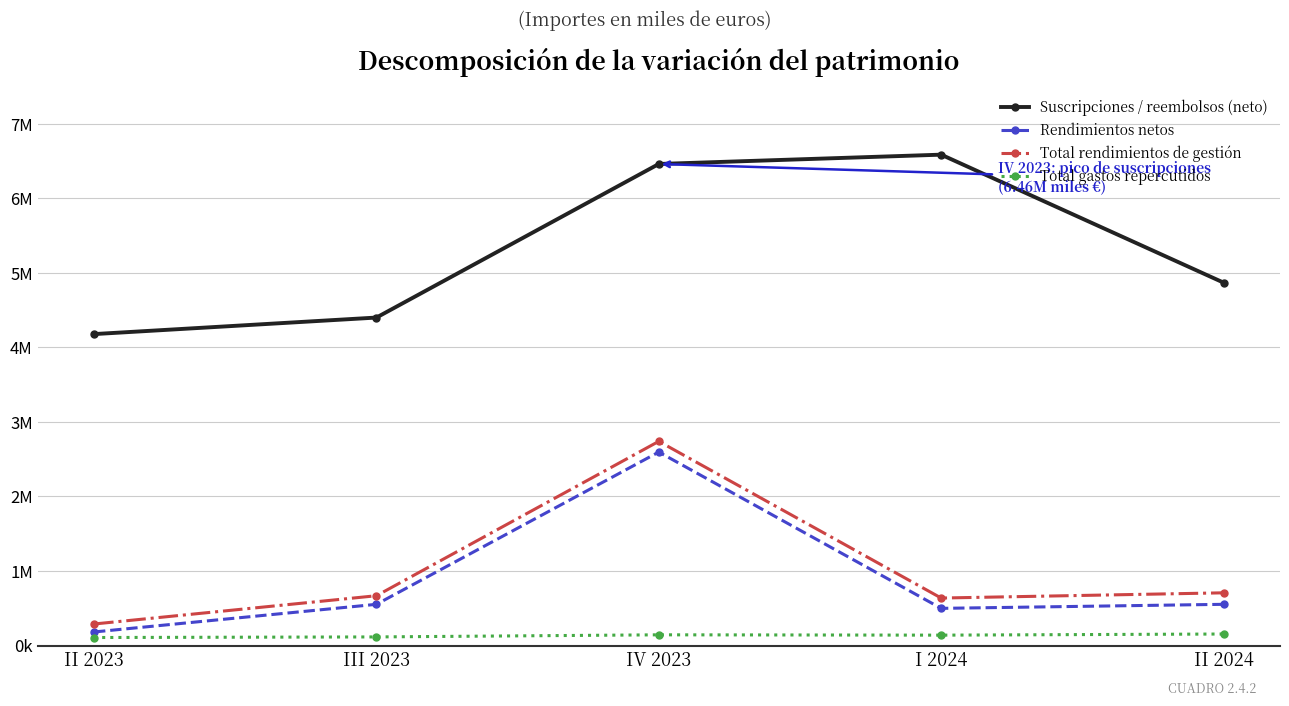

What are all the series names shown in the legend?

Suscripciones / reembolsos (neto), Rendimientos netos, Total rendimientos de gestión, Total gastos repercutidos